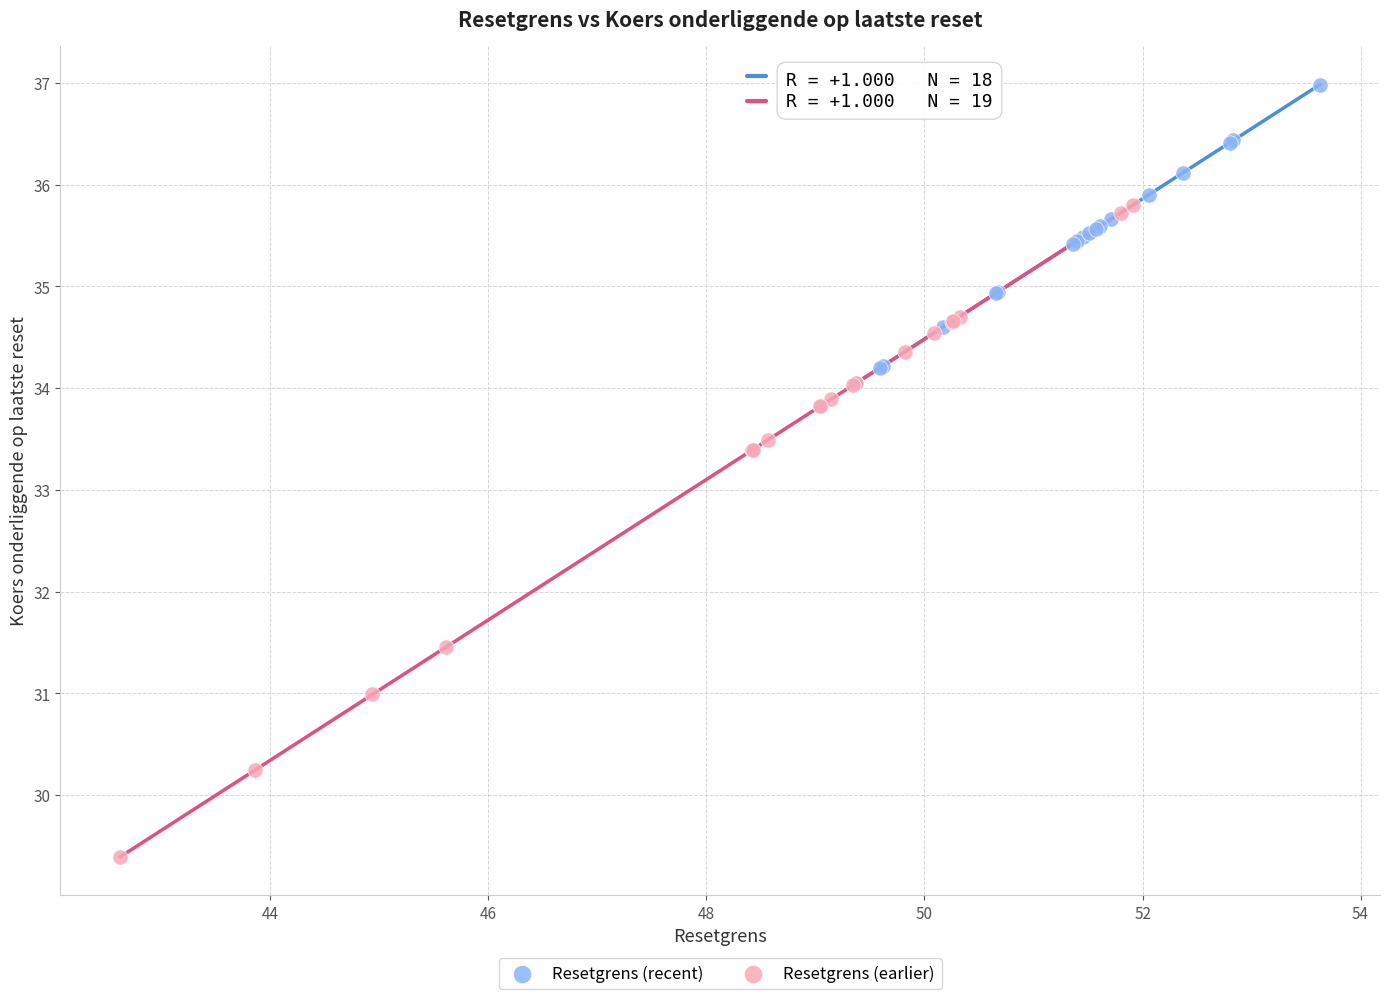

What are all the series names shown in the legend?

Resetgrens (recent), Resetgrens (earlier)